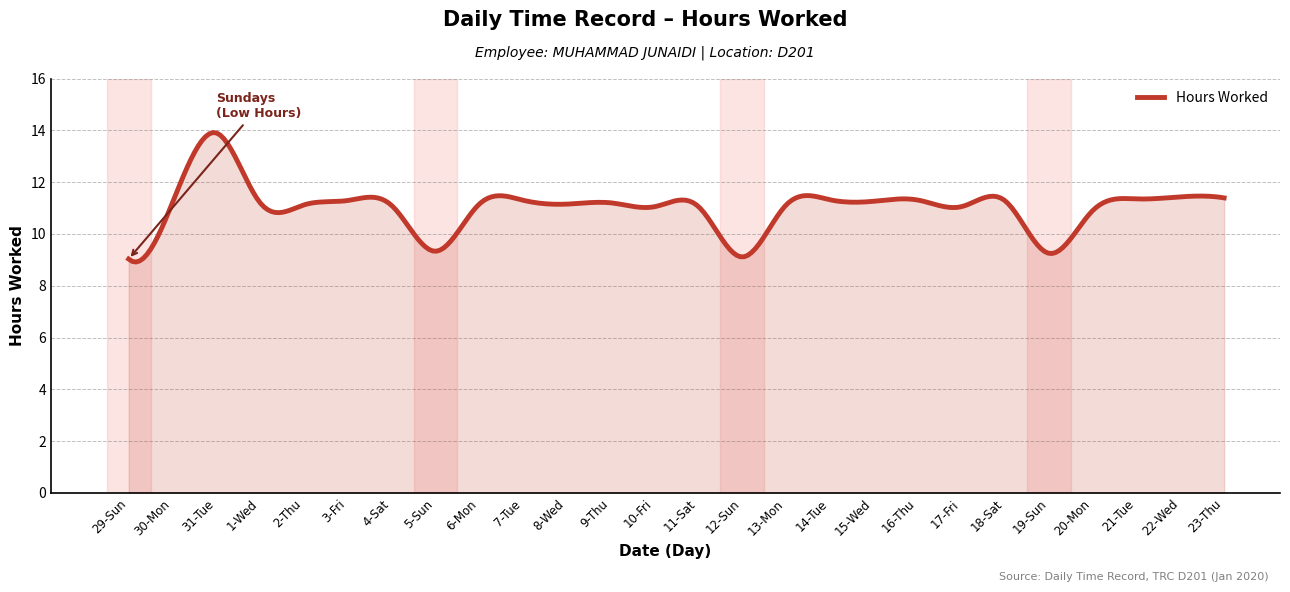

What is the greatest value displayed?

13.9